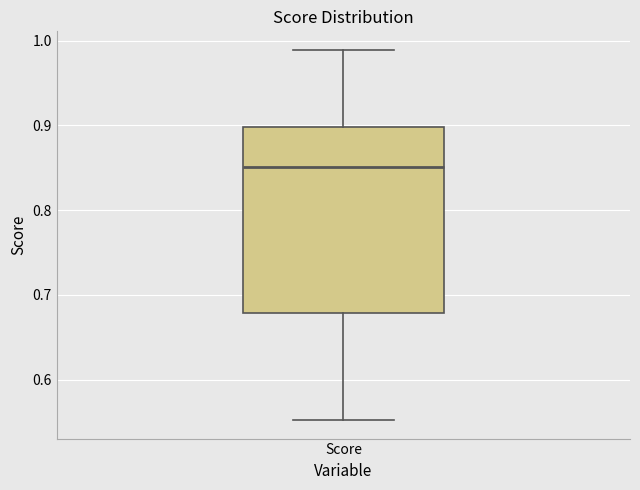

Transcribe this box plot: give where the median line is, the range the box spans, and where the two whiskers end, as read against the y-axis. The values are not printed on the chart, so give them approximately, as read against the axis.

median 0.85, box 0.68 to 0.90, whiskers 0.55 to 0.99